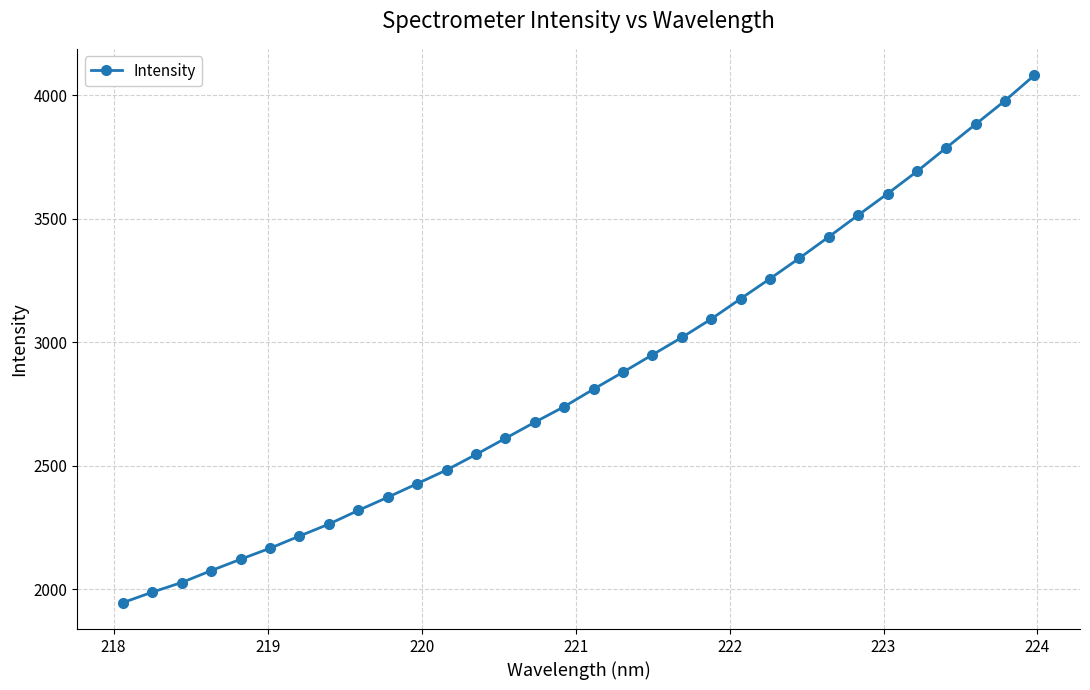

What is the value of the 15th point from the left?

2675.6